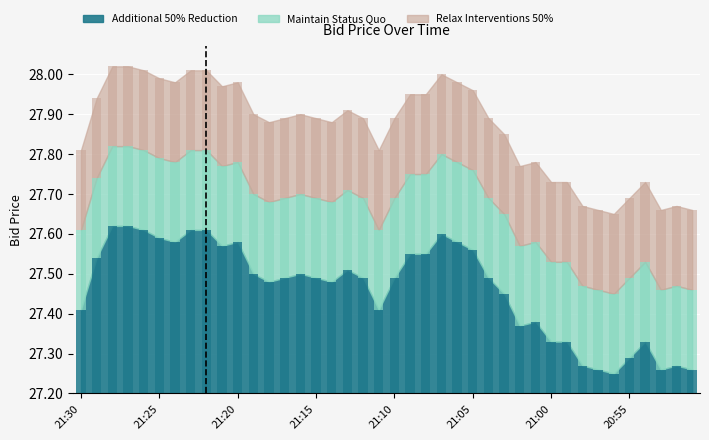

How many series are shown in this chart?

3